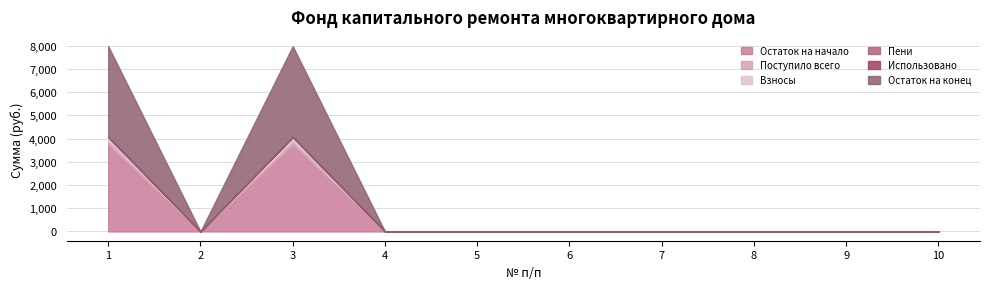

True or false: Пени and Остаток на конец cross at least once.

False